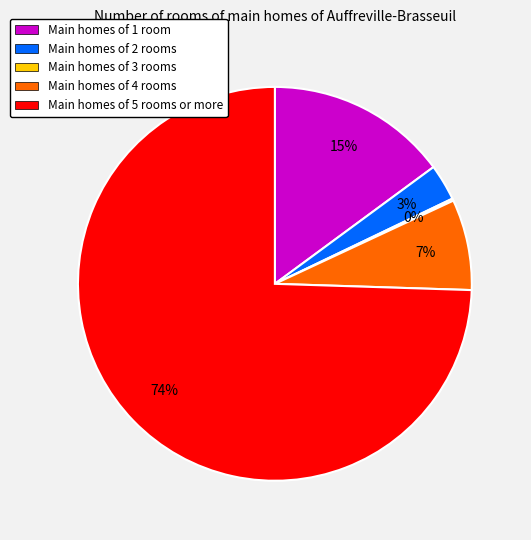

Is the sum of Main homes of 2 rooms and Main homes of 4 rooms greater than half?

No